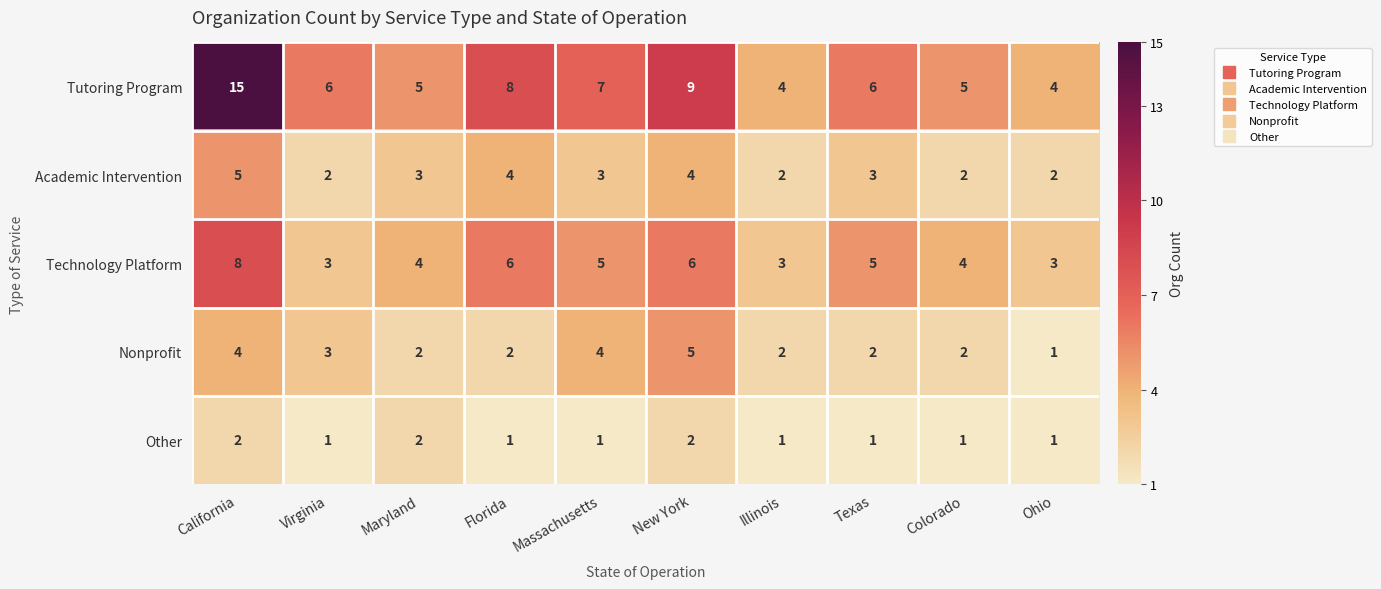

Where is Nonprofit nearest to the value 3?

Virginia